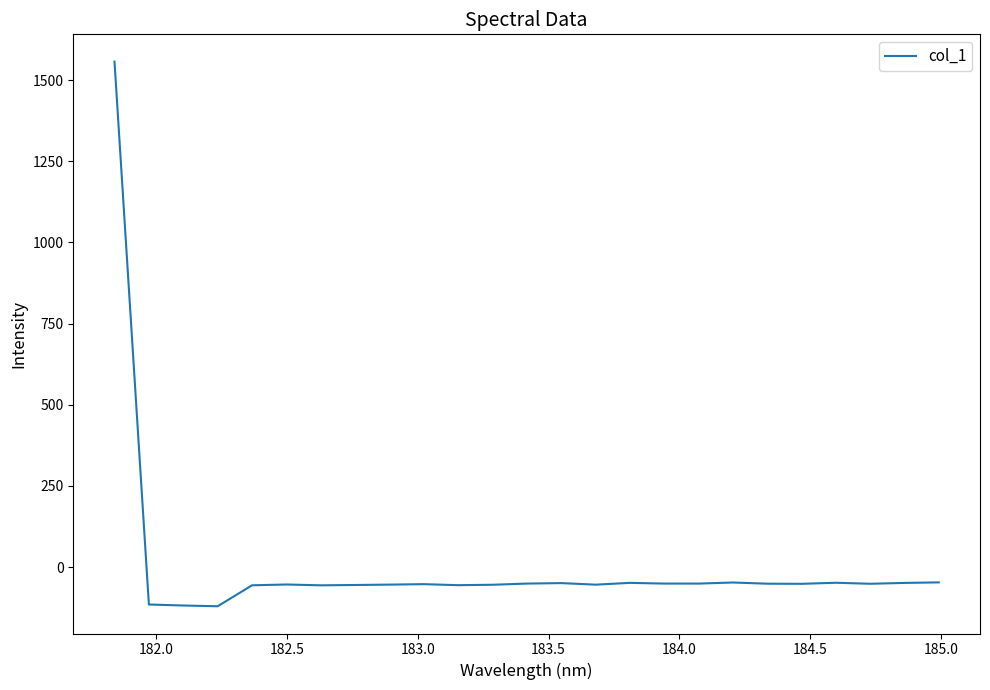

What is the smallest value displayed?

-120.7